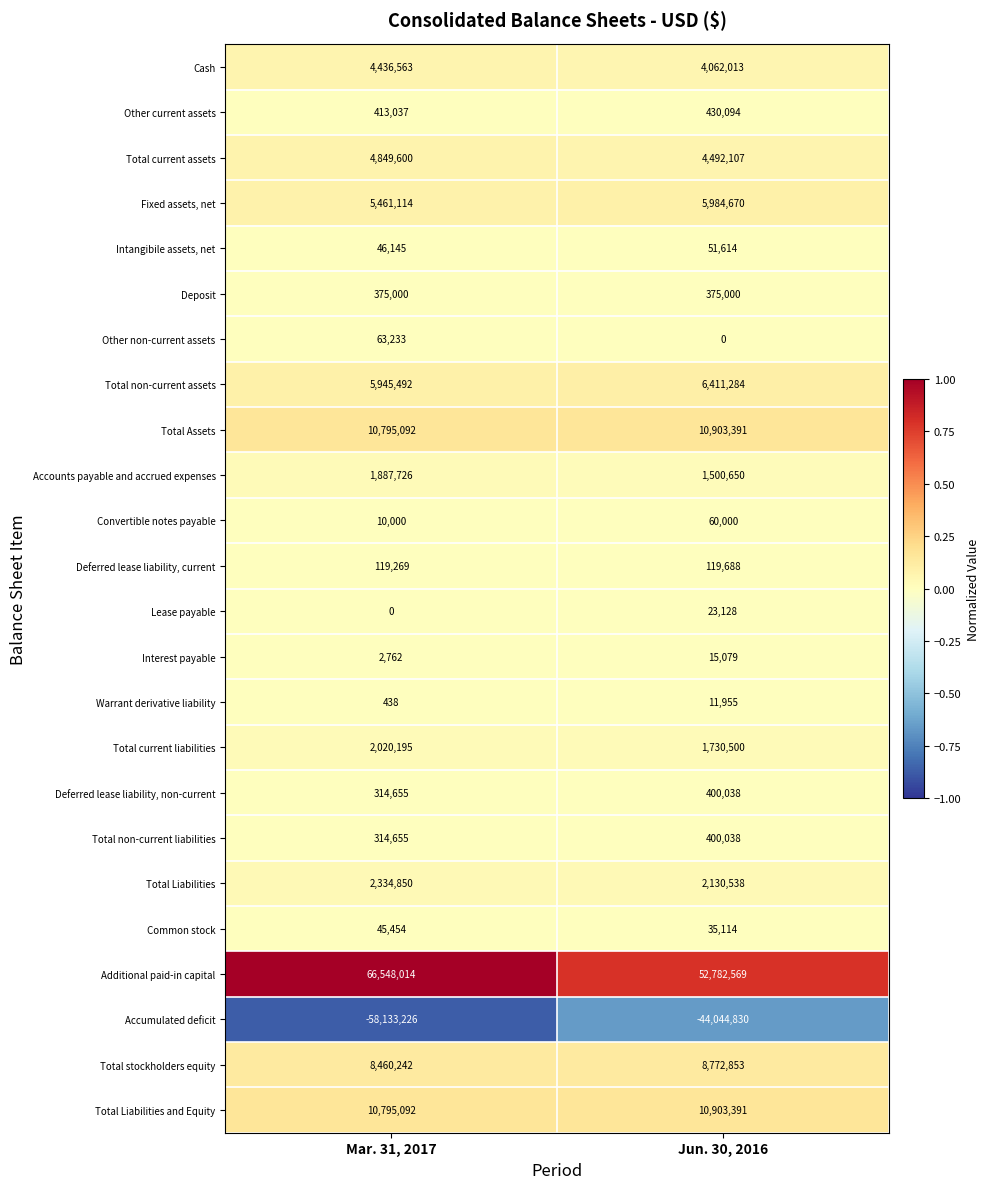

Which category has the highest value across all series?

Mar. 31, 2017